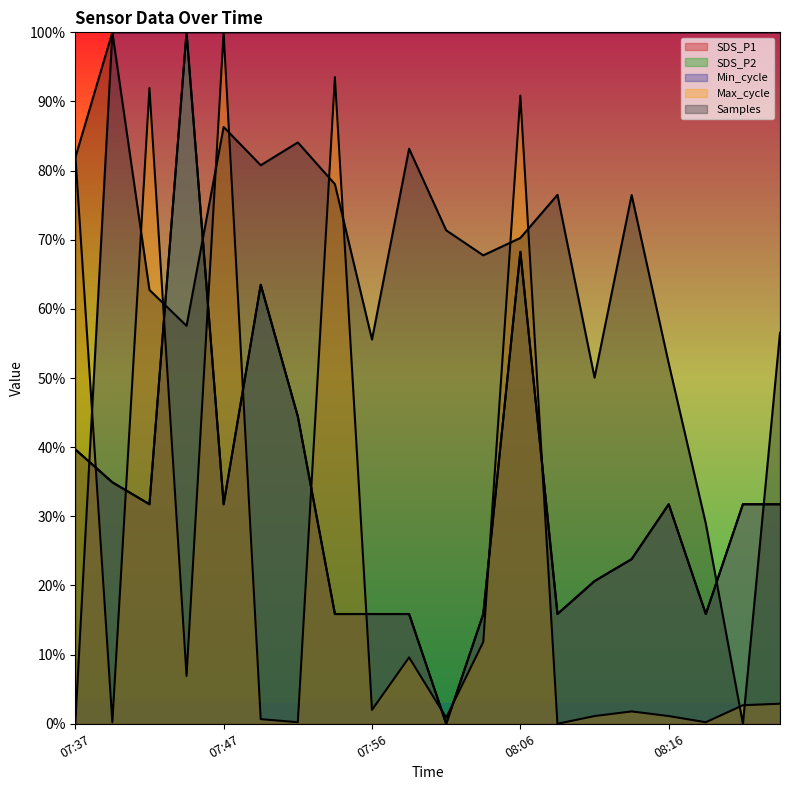

Is the value of Max_cycle at 08:13 greater than the value of Min_cycle at 07:59?

No